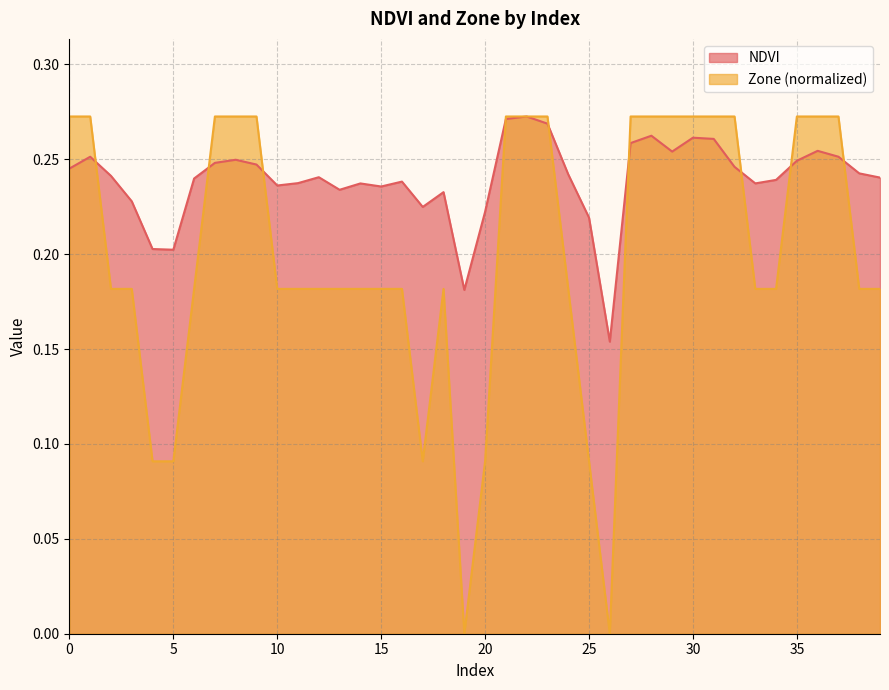

Rank the series at 23 from lowest to highest value.

NDVI, Zone